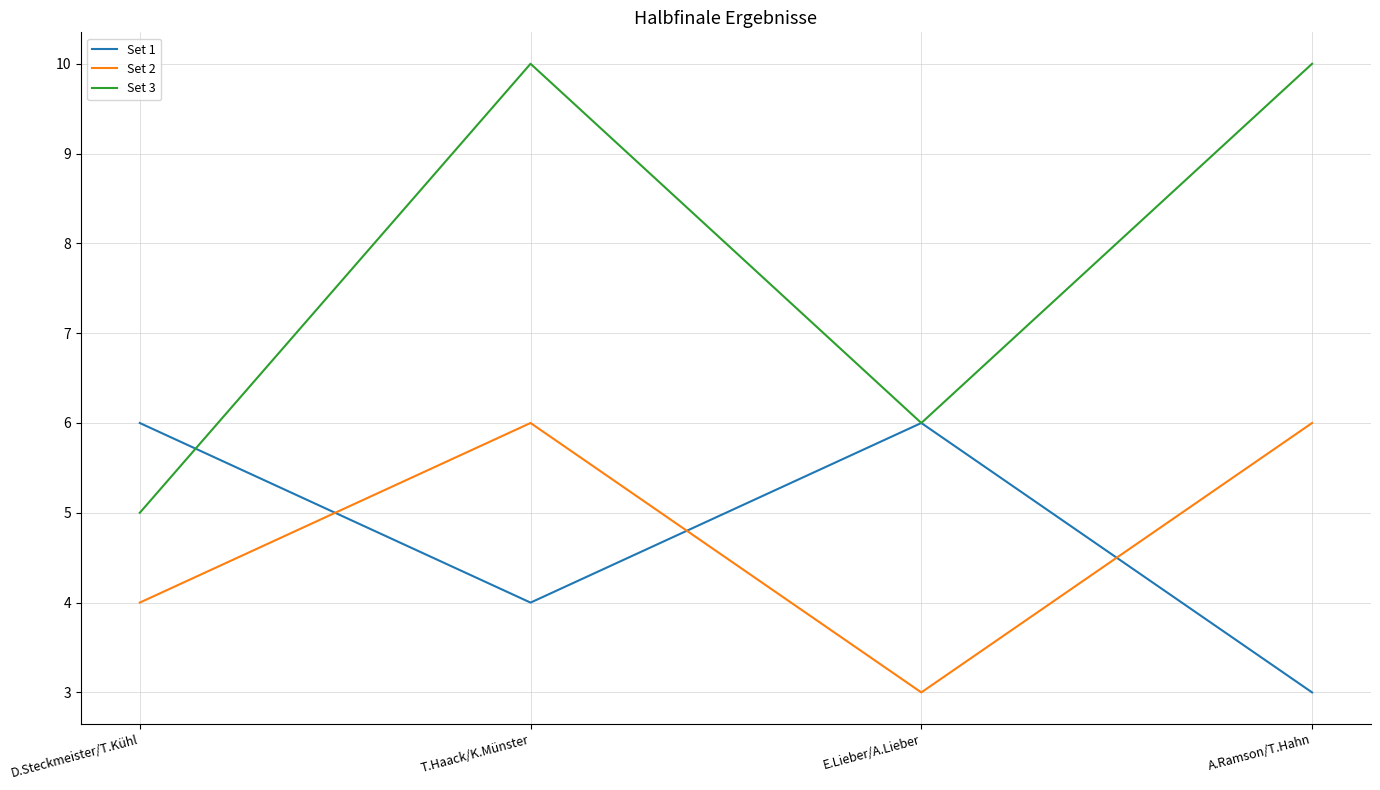

At which label is Set 2 closest to 4?

D.Steckmeister/T.Kühl